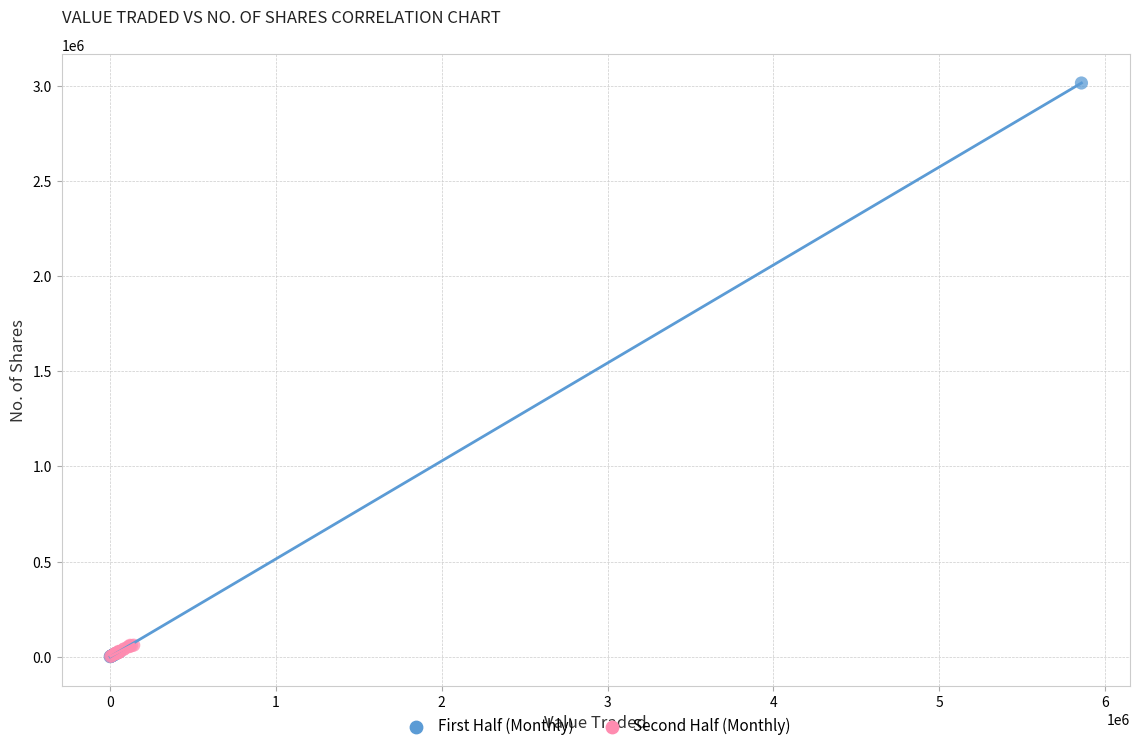

Which series has the largest Y range (max minus min)?

First Half (Monthly)